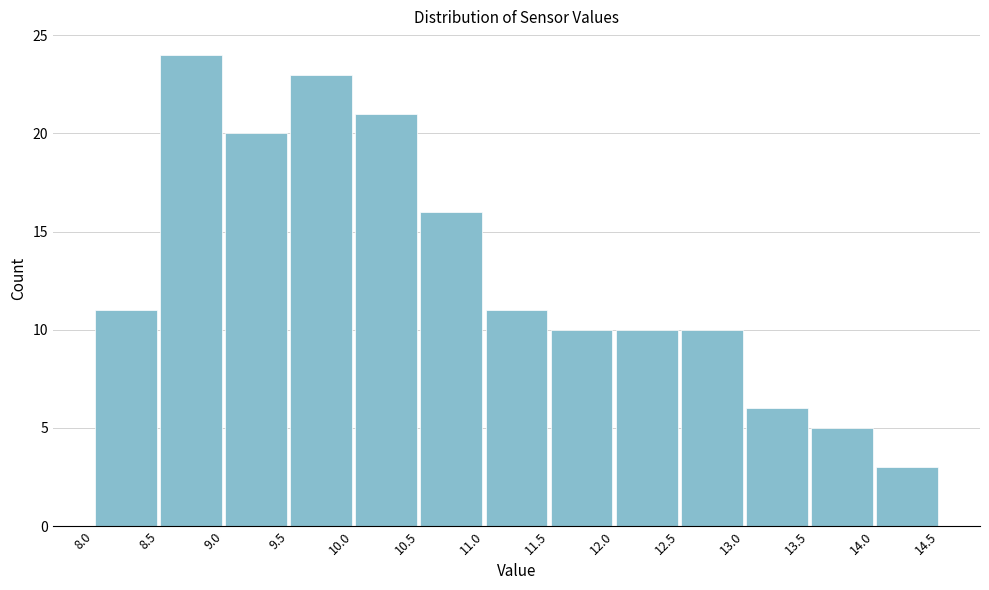

Which range on the x-axis has the tallest bar?

8.5 to 9.0